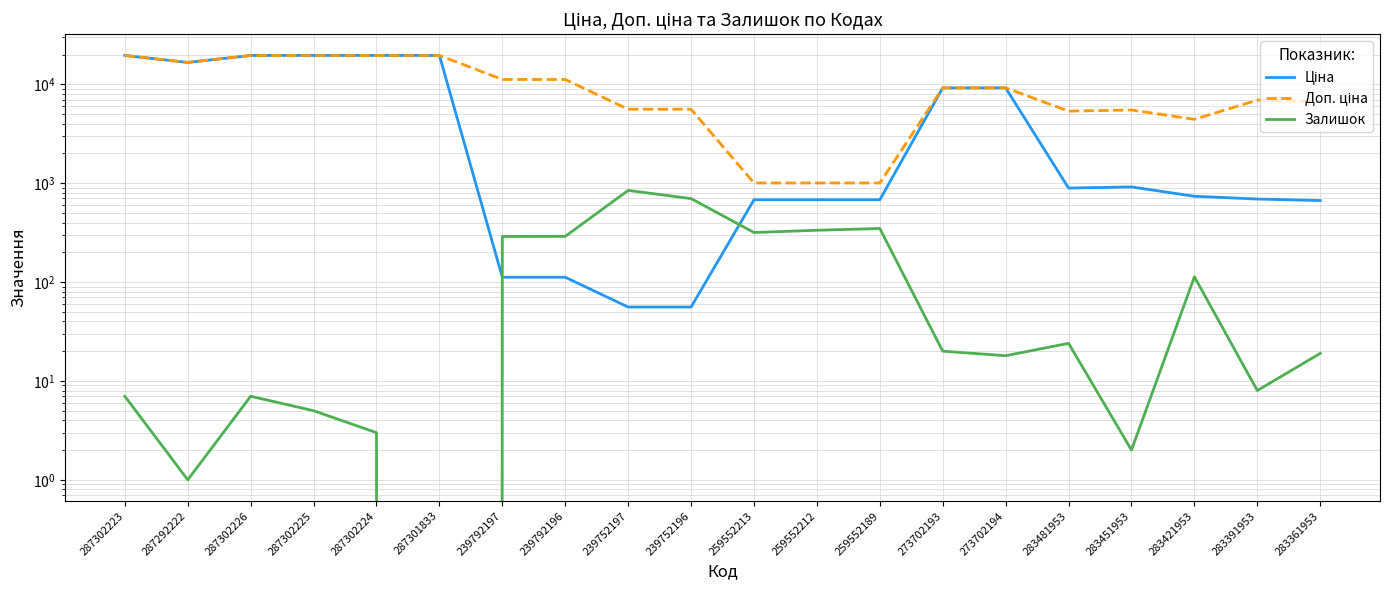

What is the lowest value of the Ціна series?

55.9